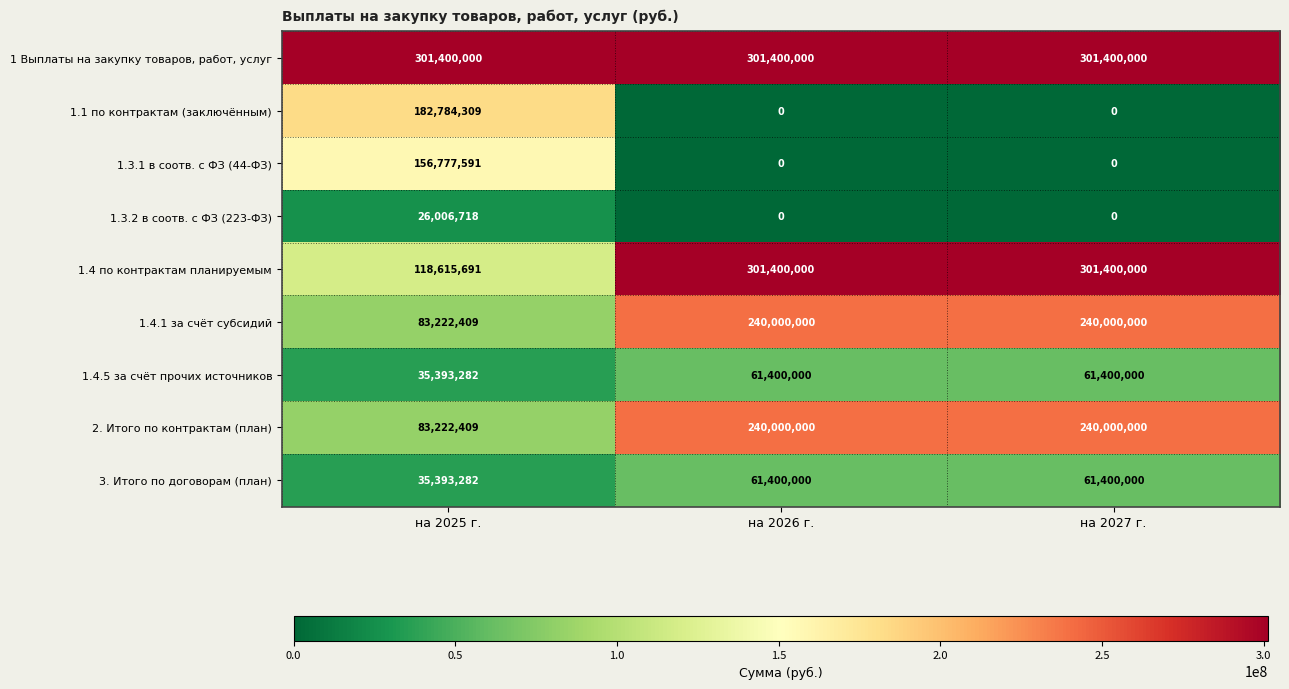

Reading left to right, transcribe all the data shown in this chart.

1 Выплаты на закупку товаров, работ, услуг: 301400000	301400000	301400000
1.1 по контрактам (заключённым): 182784309	0	0
1.3.1 в соотв. с ФЗ (44-ФЗ): 156777591	0	0
1.3.2 в соотв. с ФЗ (223-ФЗ): 26006718	0	0
1.4 по контрактам планируемым: 118615691	301400000	301400000
1.4.1 за счёт субсидий: 83222409	240000000	240000000
1.4.5 за счёт прочих источников: 35393282	61400000	61400000
2. Итого по контрактам (план): 83222409	240000000	240000000
3. Итого по договорам (план): 35393282	61400000	61400000